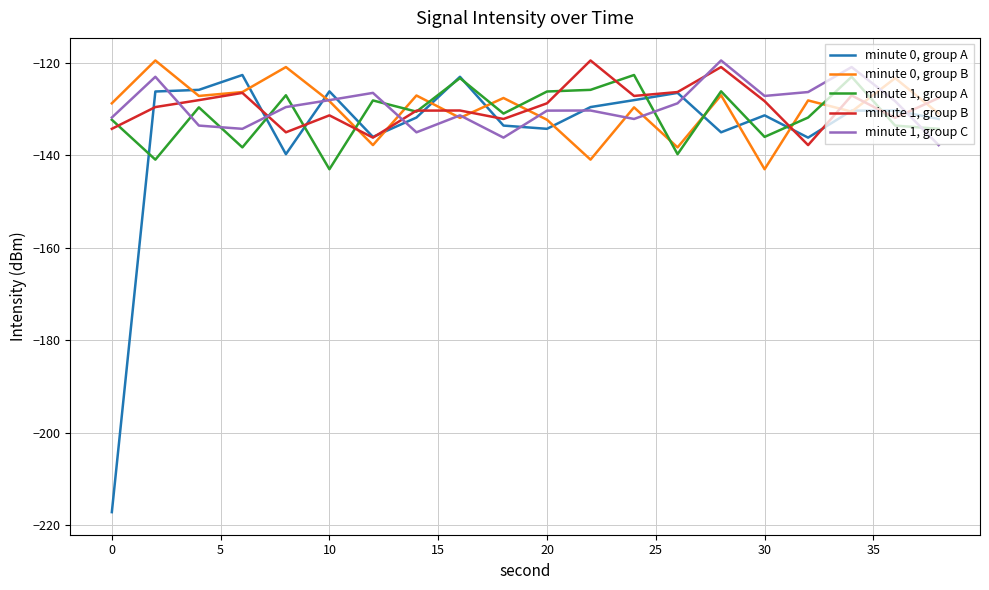

What is the greatest value displayed?

-119.5